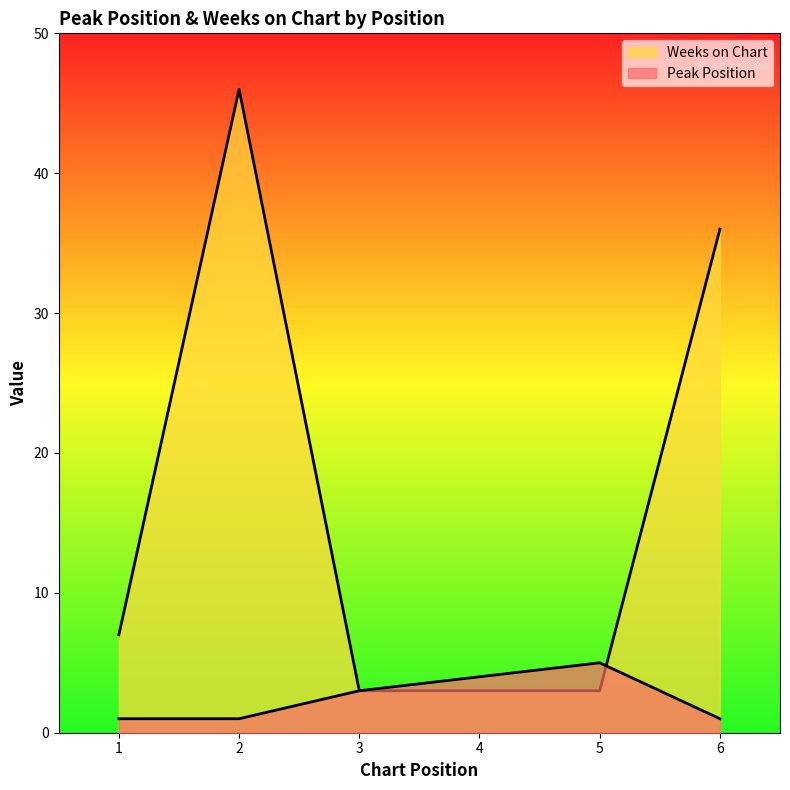

How many values in the Weeks on Chart series are below 7?

3